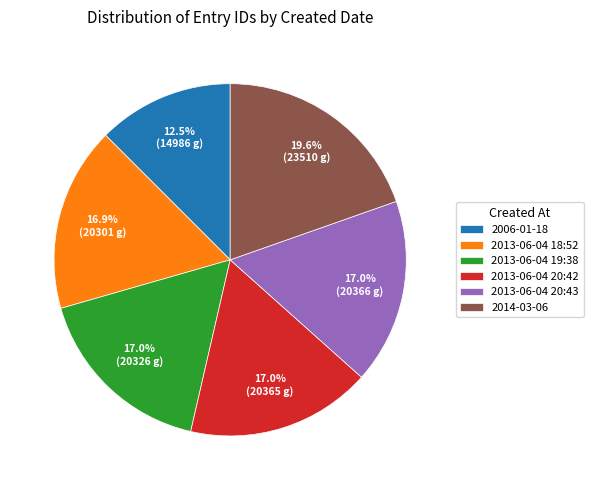

Approximately how many times larger is the value at 2006-01-18 compared to 2013-06-04 20:42?

0.7